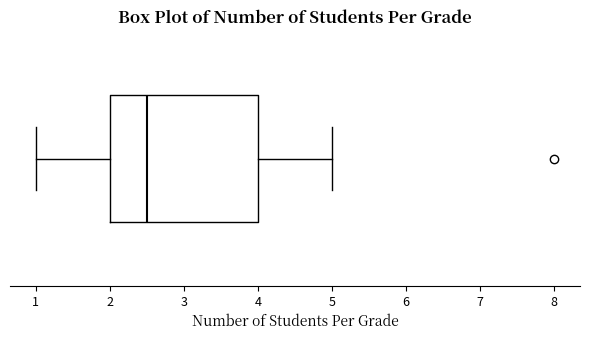

Where is the right edge of the box on the x-axis? The values are not printed on the chart, so give them approximately, as read against the axis.

4.0